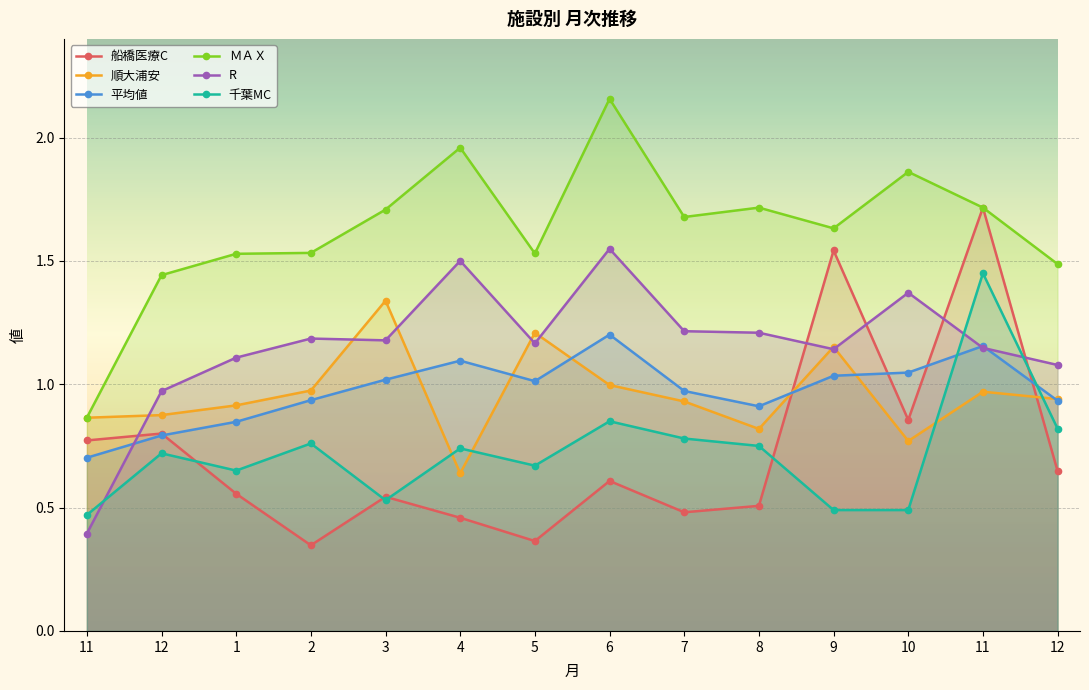

True or false: ＭＡＸ and 平均値 cross at least once.

False